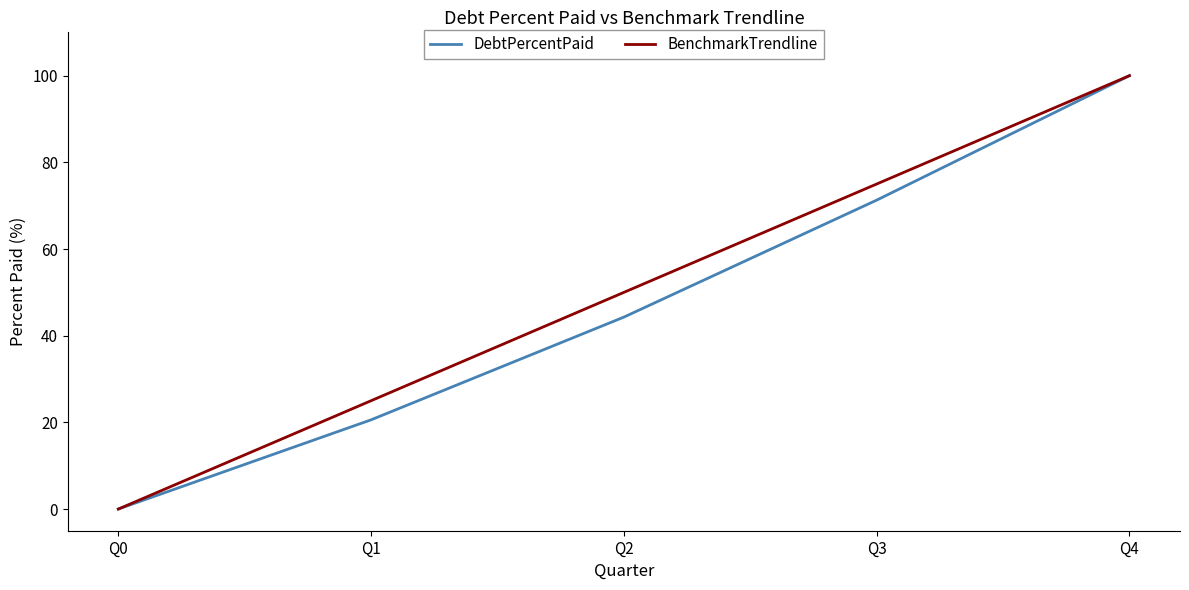

Reading left to right, list all the values displayed in this chart.

DebtPercentPaid: Q0=0.0	Q1=20.6	Q2=44.3	Q3=71.3	Q4=100.0
BenchmarkTrendline: Q0=0.0	Q1=25.0	Q2=50.0	Q3=75.0	Q4=100.0